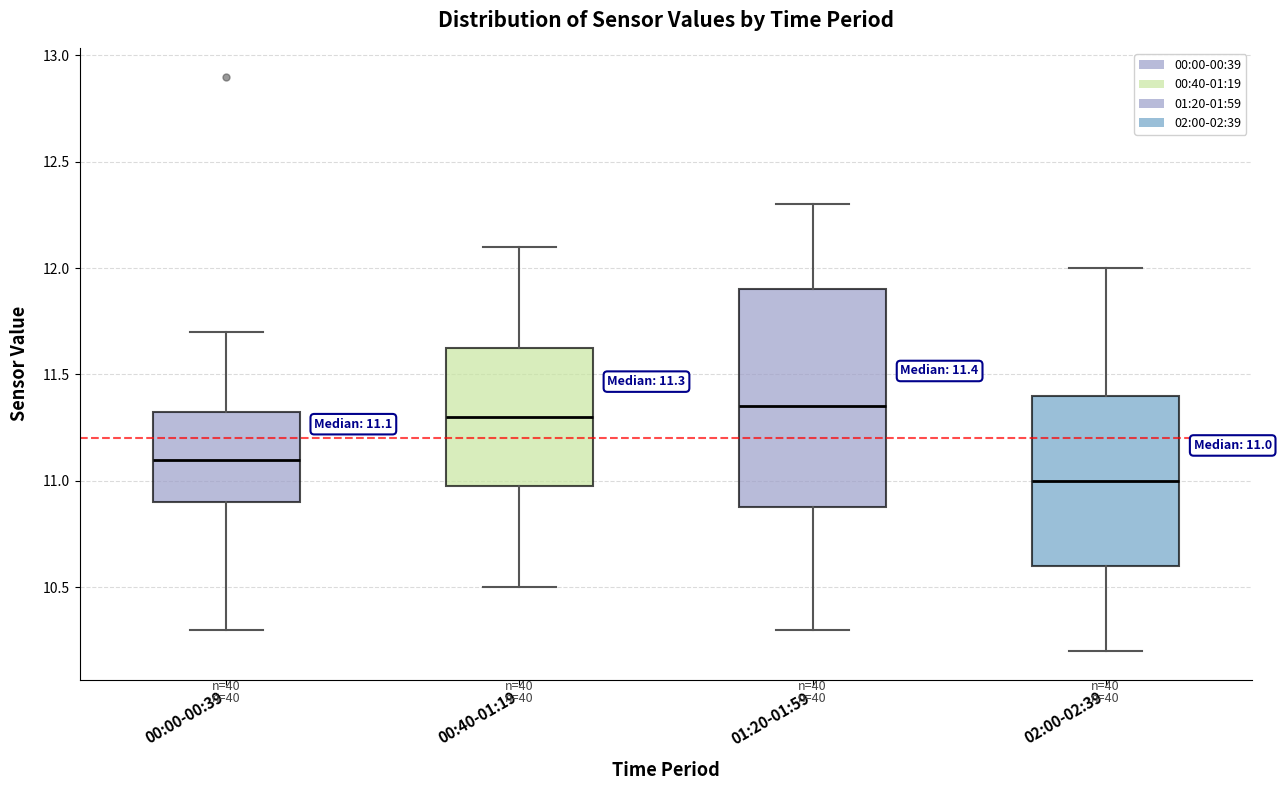

Which box is the tallest, from its lower edge to its upper edge?

01:20-01:59